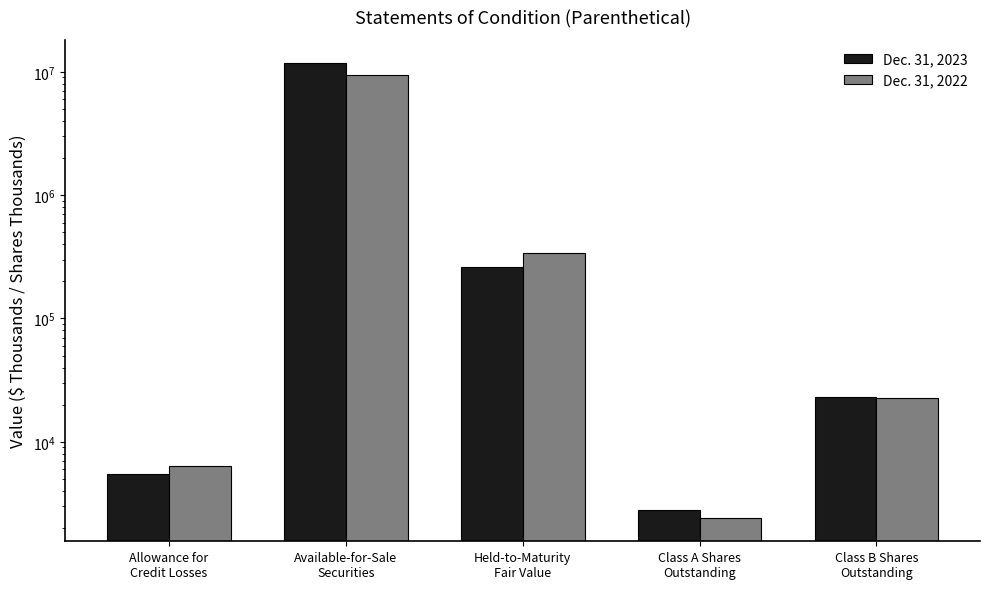

Which series has the largest range (max minus min)?

Dec. 31, 2023